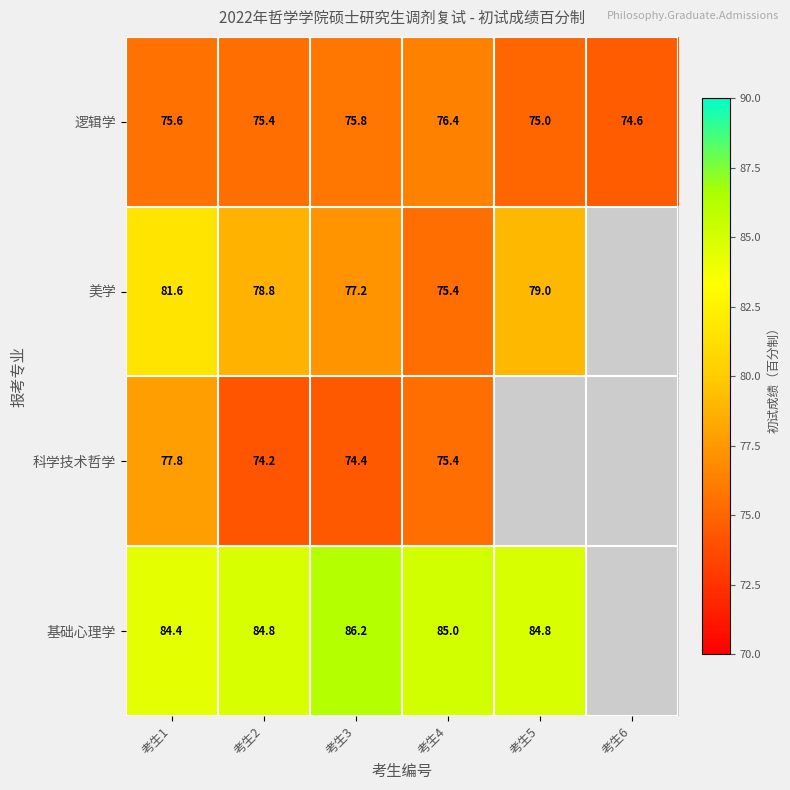

True or false: 美学 has a value of 78.8 at 考生2.

True